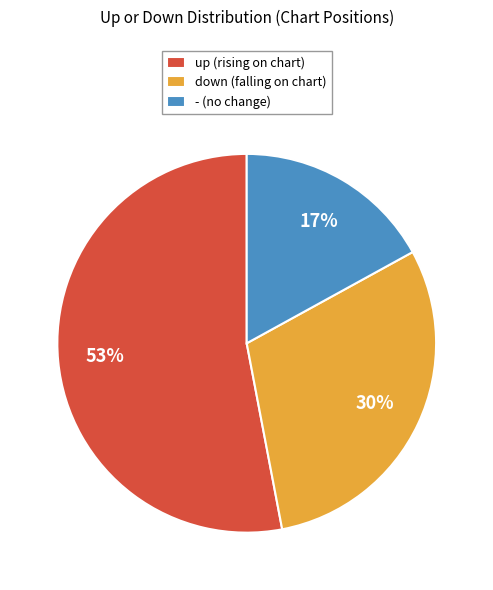

What is the smallest slice in the pie chart?

-